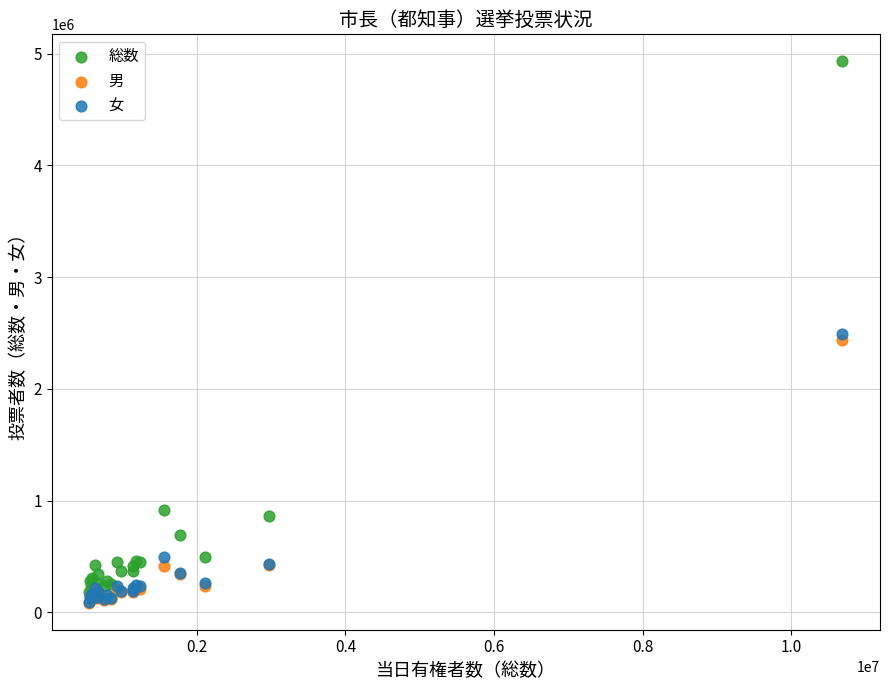

In the 総数 series, what Y value is closest to 2557880?

915531